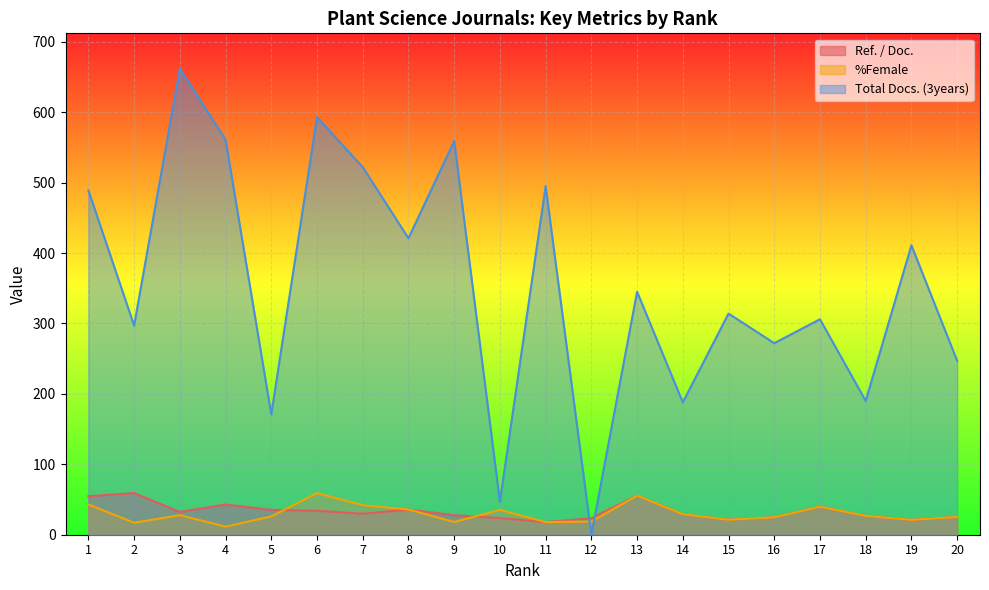

Reading left to right, extract all data points from this chart.

Ref. / Doc.: 54.7	59.2	32.4	42.8	35.3	34.0	29.7	35.8	27.7	23.7	18.0	23.5	55.6	29.1	21.2	24.7	39.9	26.7	21.1	25.2
%Female: 43.0	17.0	27.9	11.5	26.0	59.0	42.0	35.8	18.1	35.3	18.0	18.7	55.6	29.1	21.2	24.7	39.9	26.7	21.1	25.2
Total Docs. (3years): 489.0	297.0	662.0	561.0	171.0	593.0	522.0	421.0	559.0	47.0	495.0	0.0	345.0	188.0	314.0	272.0	306.0	190.0	411.0	247.0